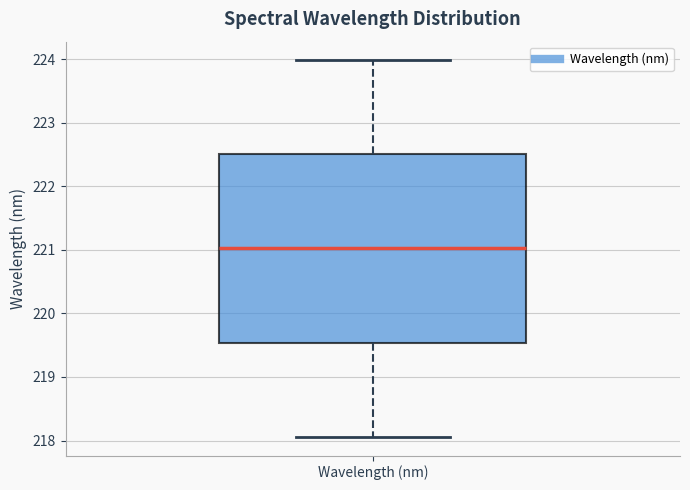

Transcribe this box plot: give where the median line is, the range the box spans, and where the two whiskers end, as read against the y-axis. The values are not printed on the chart, so give them approximately, as read against the axis.

median 221.0, box 219.5 to 222.5, whiskers 218.1 to 224.0